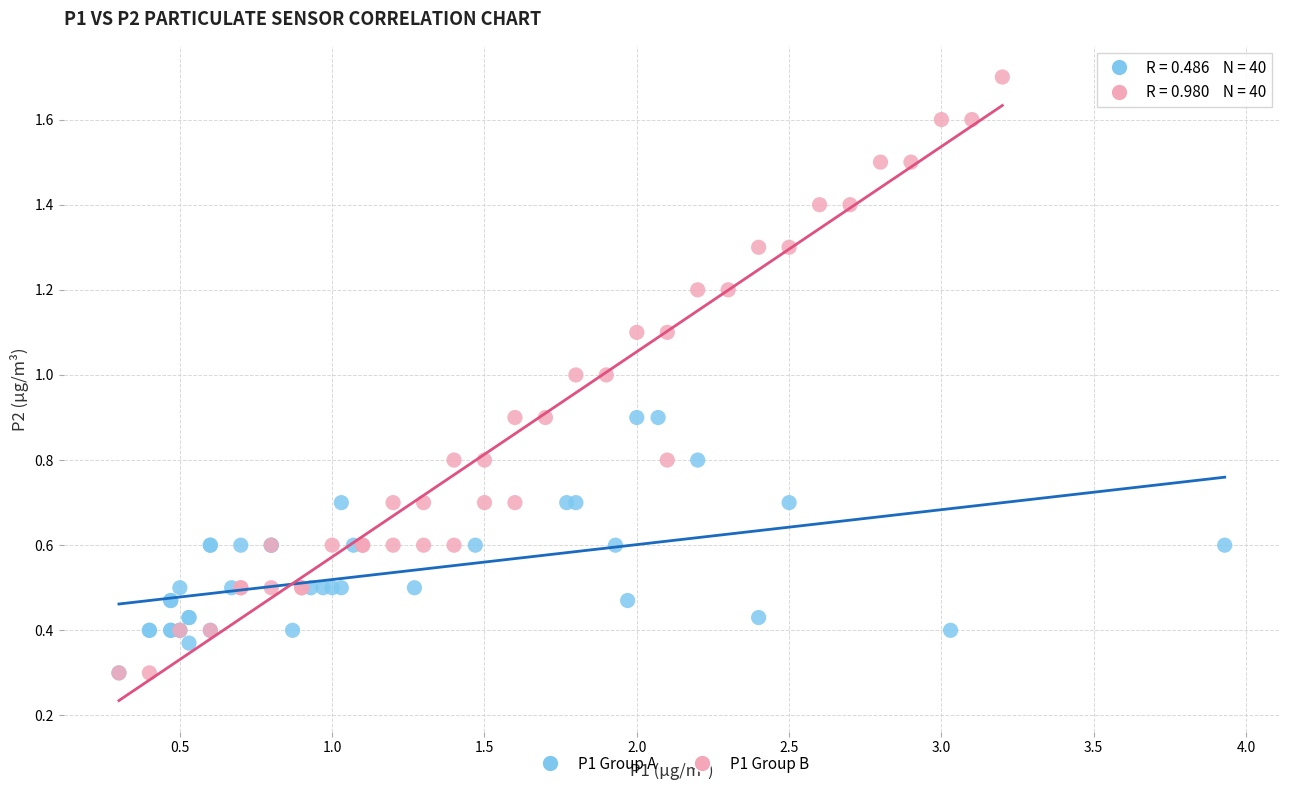

Which series contains the highest Y value?

P1 Group B